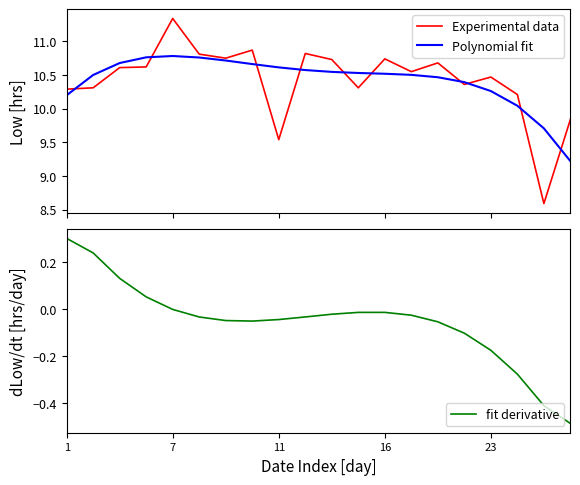

True or false: Polynomial fit and Experimental data cross at least once.

True